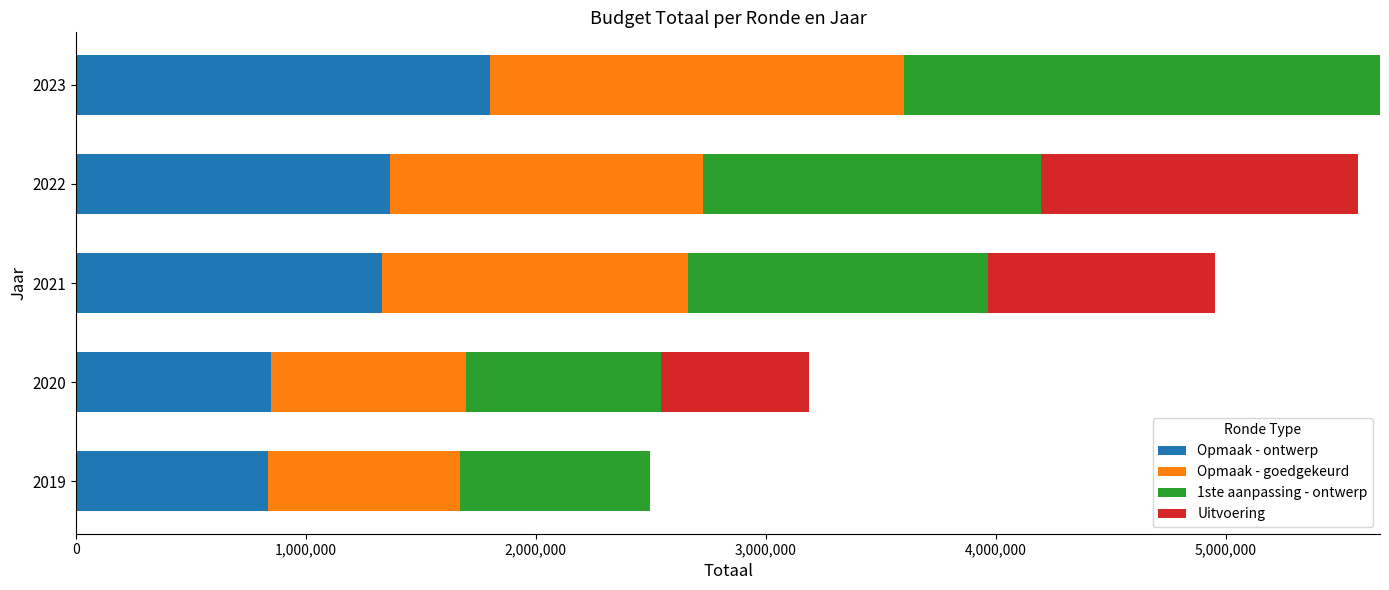

What is the sum of all Opmaak - ontwerp values?

6178516